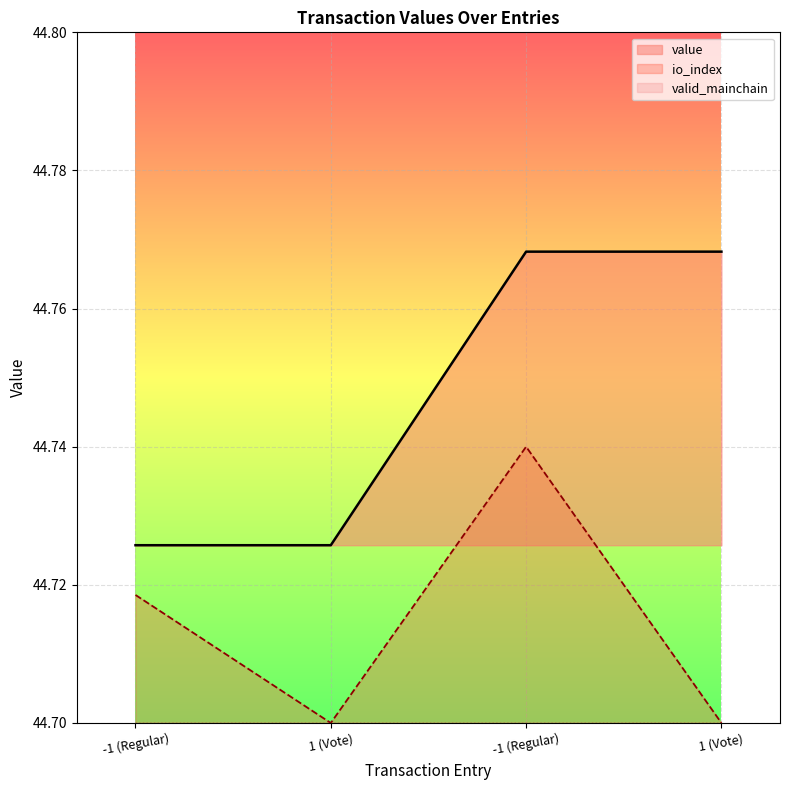

Reading left to right, transcribe all the data shown in this chart.

value: 44.7	44.7	44.8	44.8
io_index: 44.7	44.7	44.7	44.7